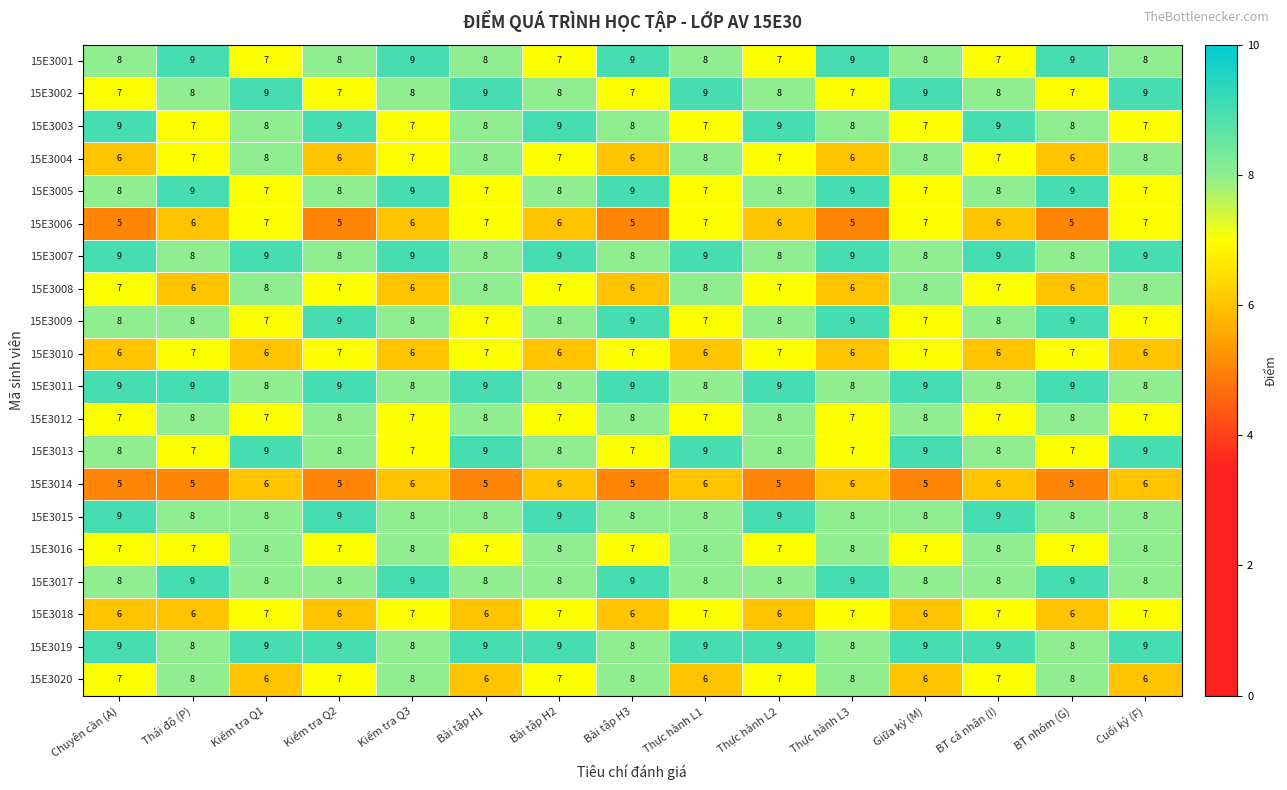

What is the difference between the highest and lowest values at Thực hành L1?

3